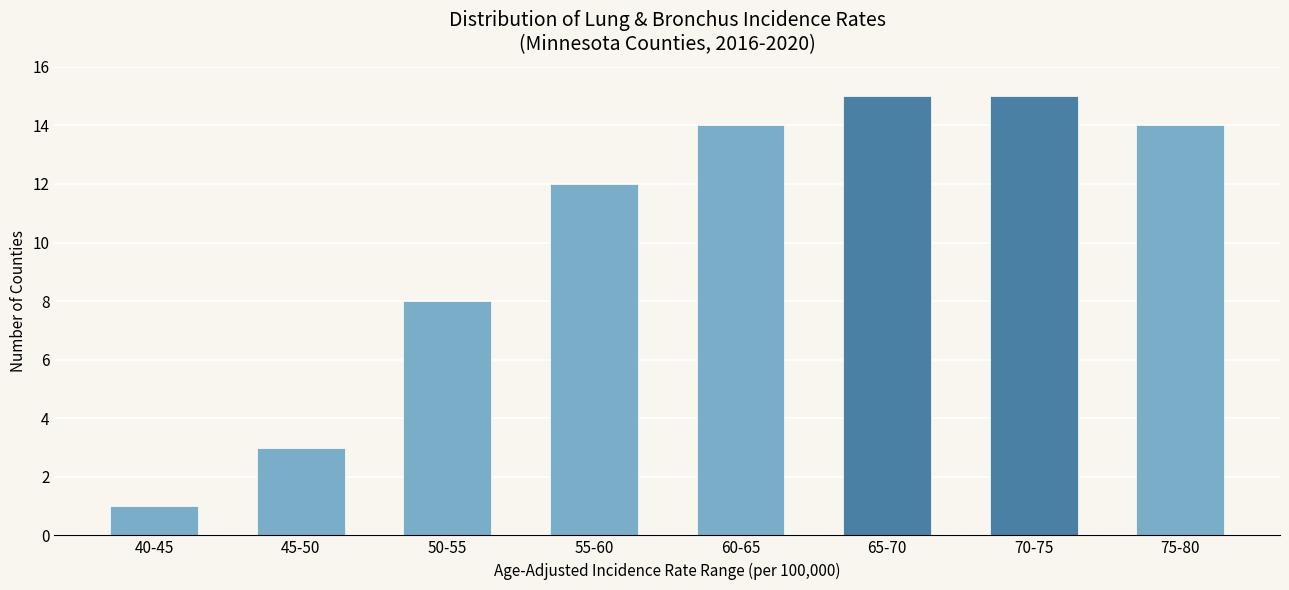

What is the sum of all values?

82